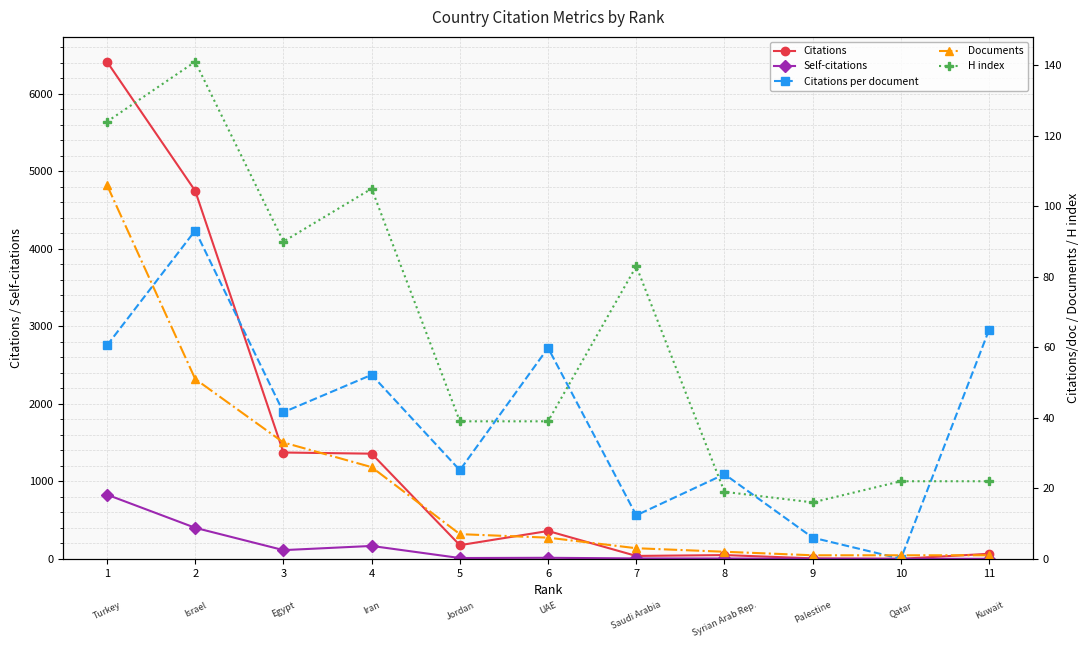

What is the sum of all Citations per document values?

439.7